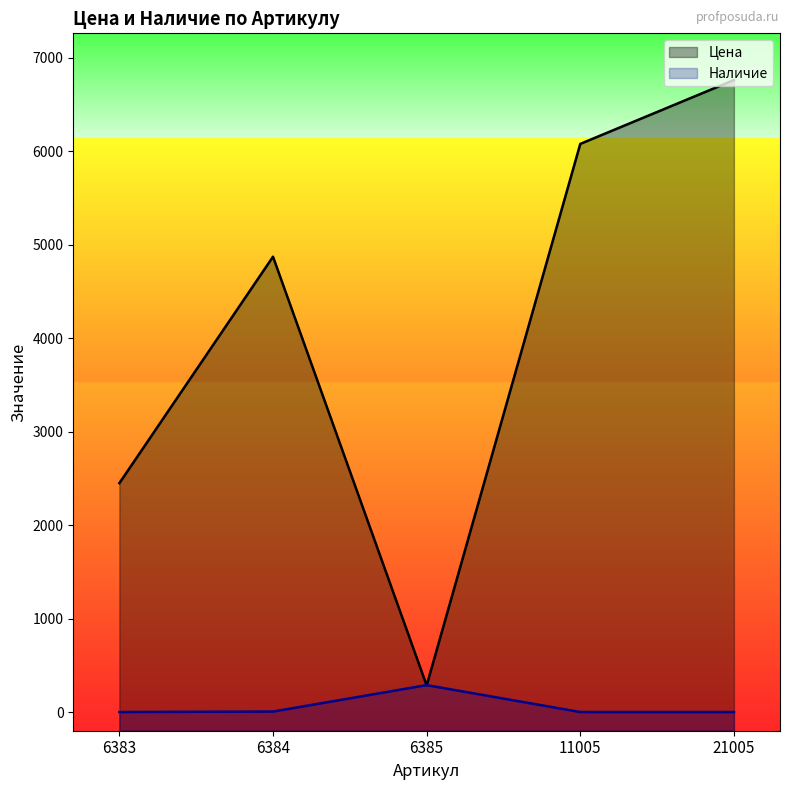

Rank the series at 11005 from lowest to highest value.

Наличие, Цена